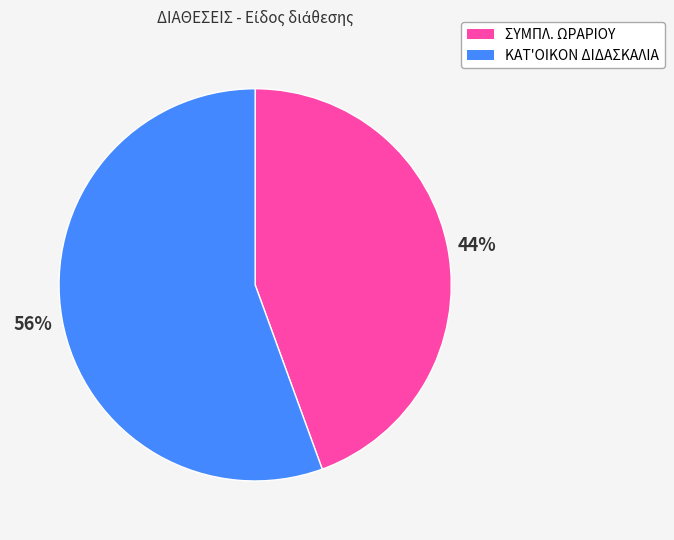

To the nearest percent, what is the average slice percentage?

50%